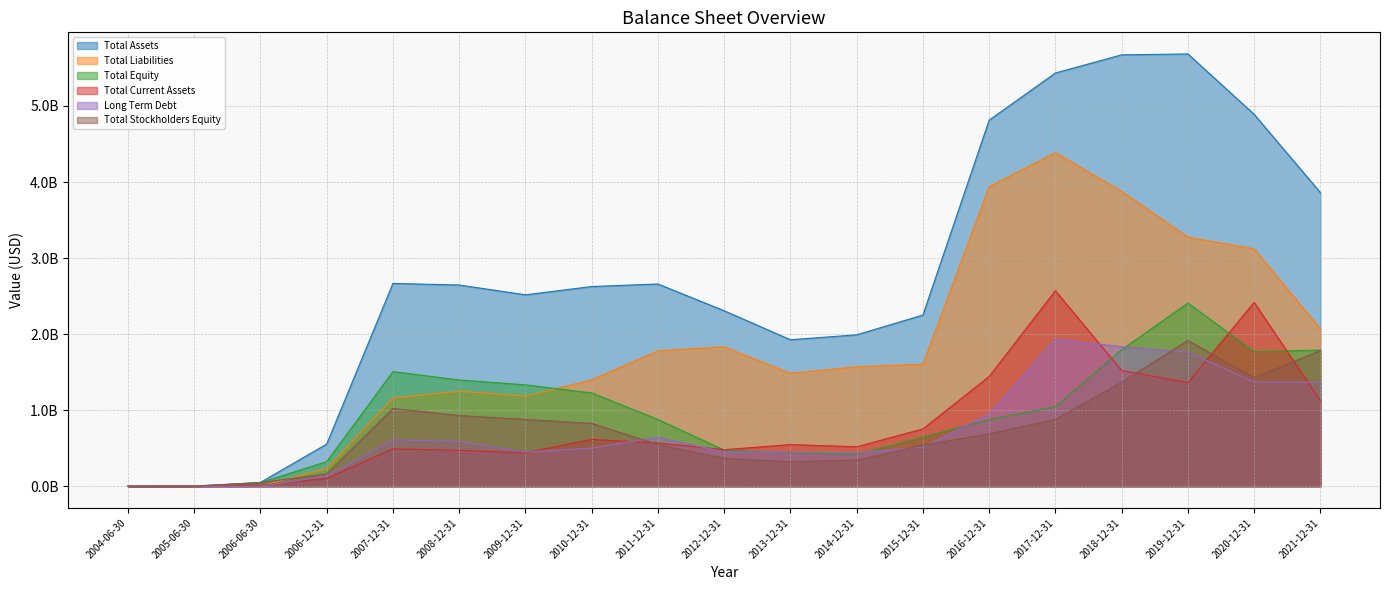

At which category is the sum across all series the highest?

2019-12-31